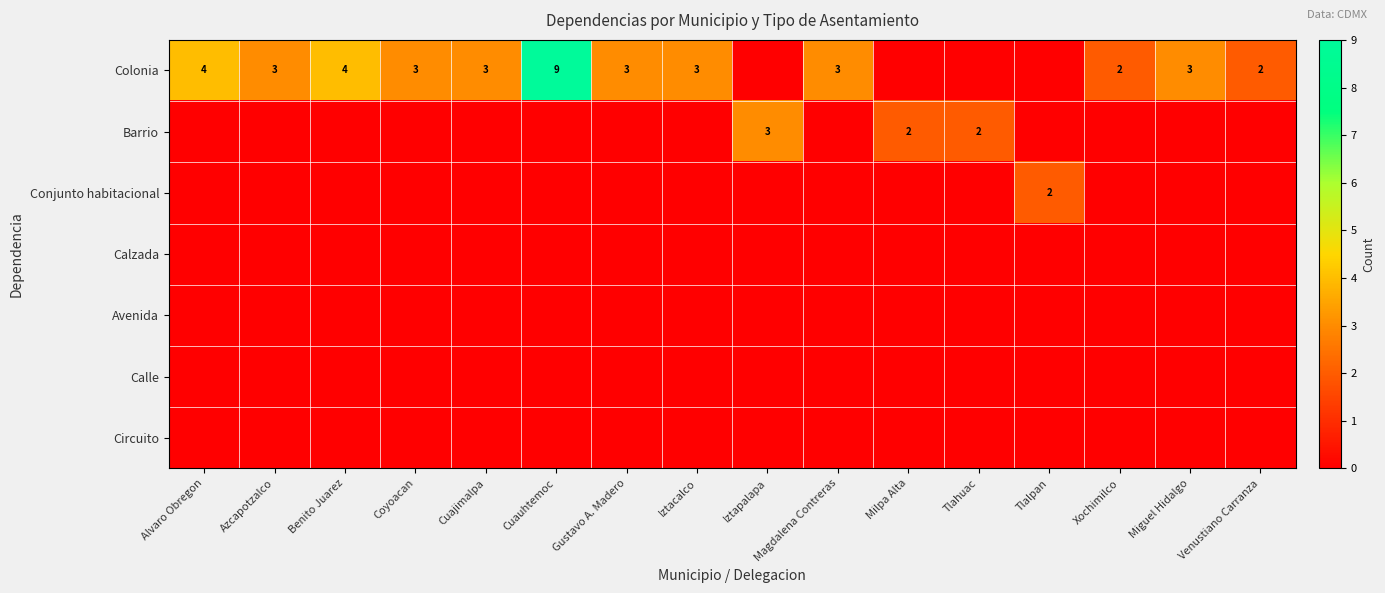

Which label corresponds to the largest value in the chart?

Cuauhtemoc